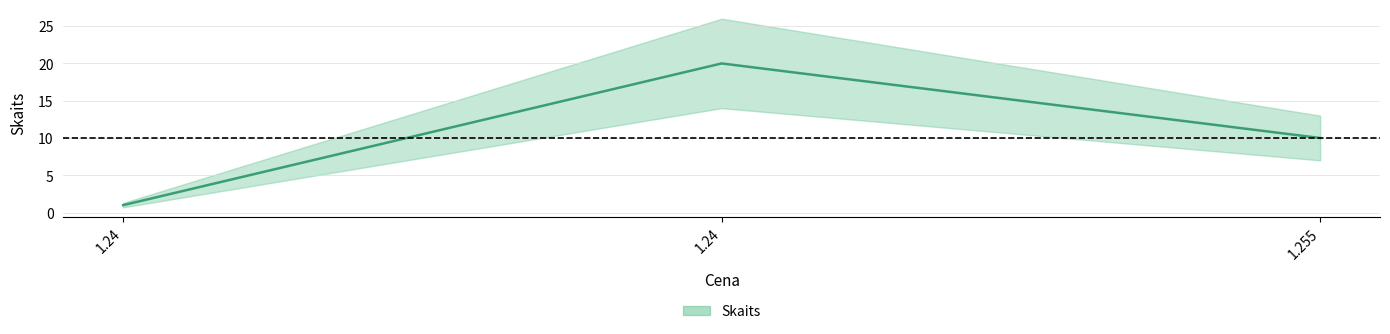

What is the difference between the maximum and minimum values?

19